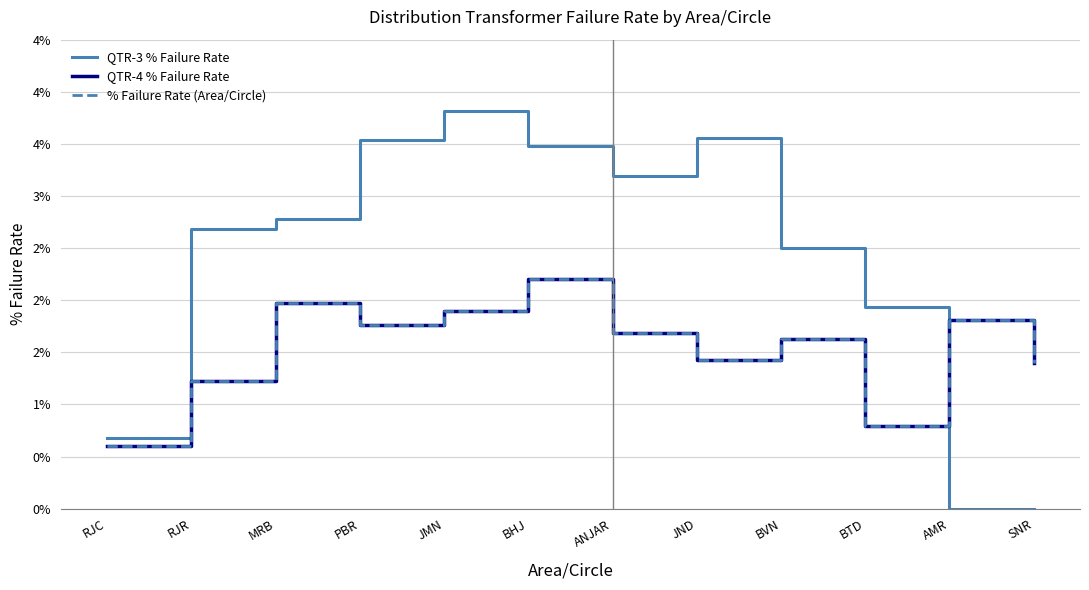

What is the greatest value displayed?

3.8